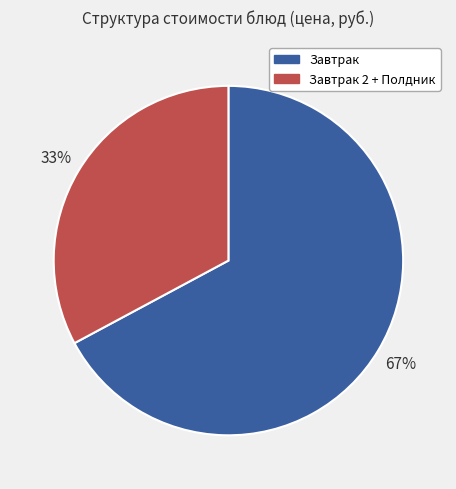

Count the number of slices in the pie.

2